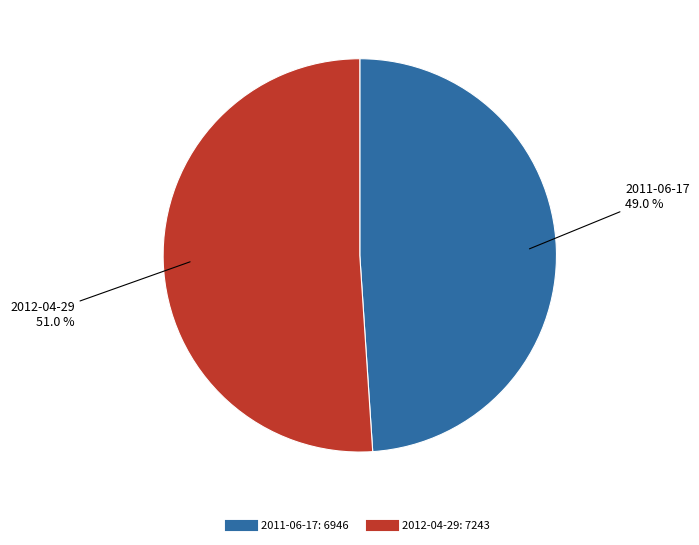

True or false: 2011-06-17 accounts for 62% of the total.

False